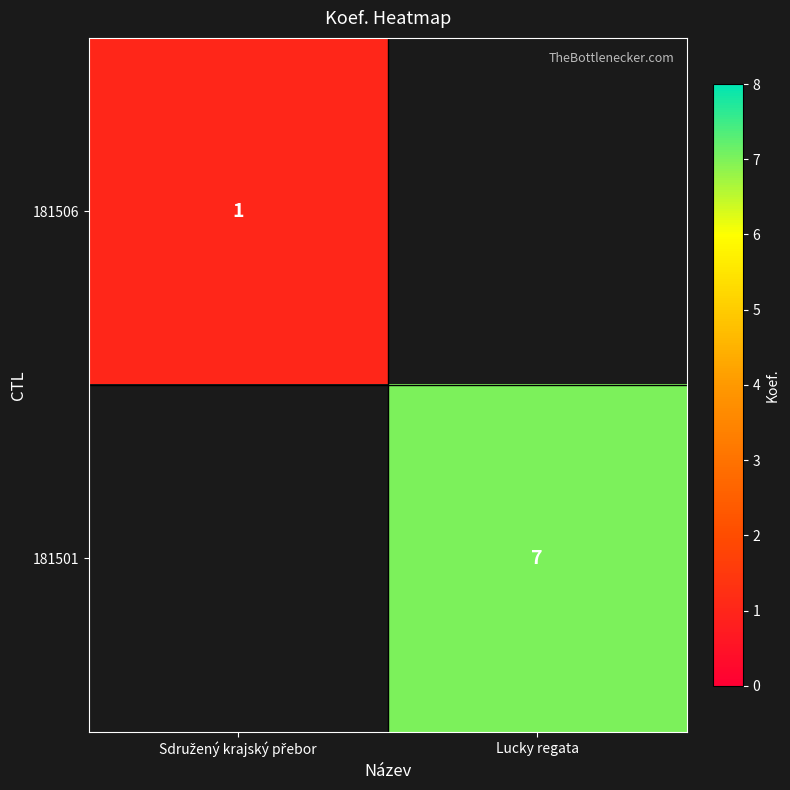

Is it true that 181501 equals 3 at Lucky regata?

False